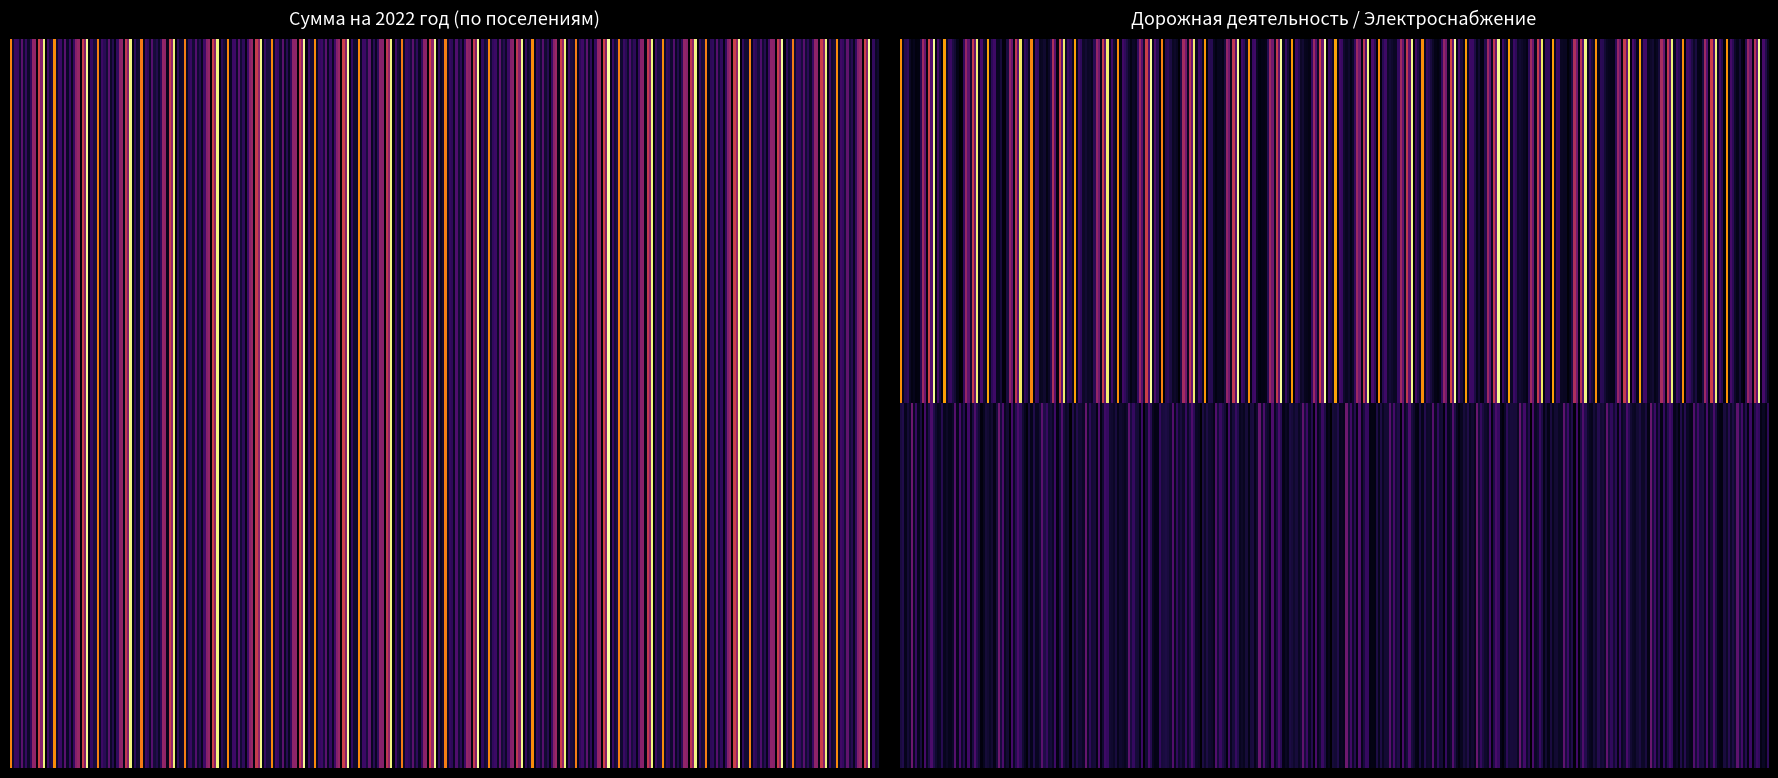

What is the total value across all series at 1?

2200000.0